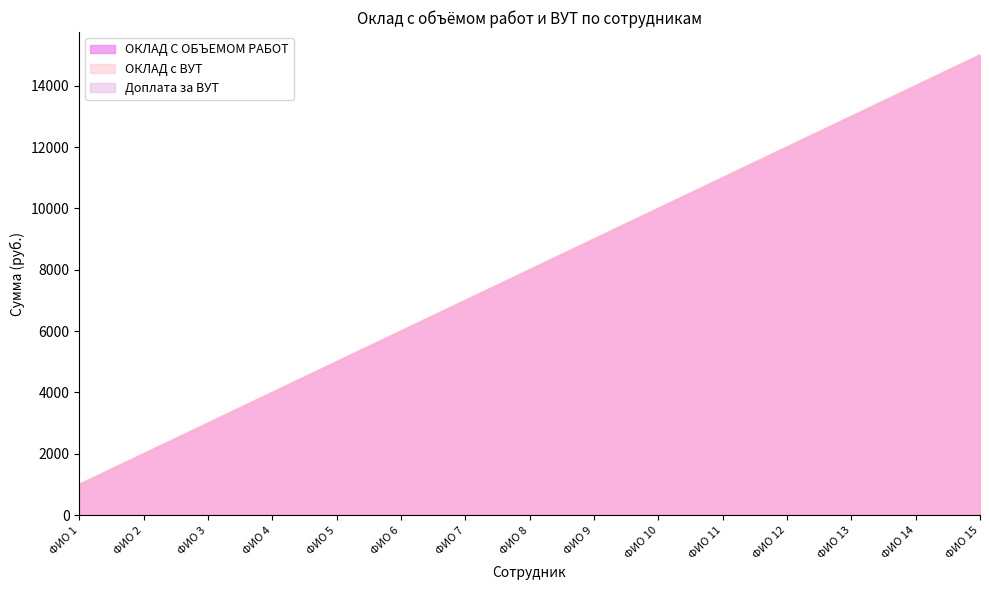

Which has a higher value, ФИО 11 or ФИО 1?

ФИО 11